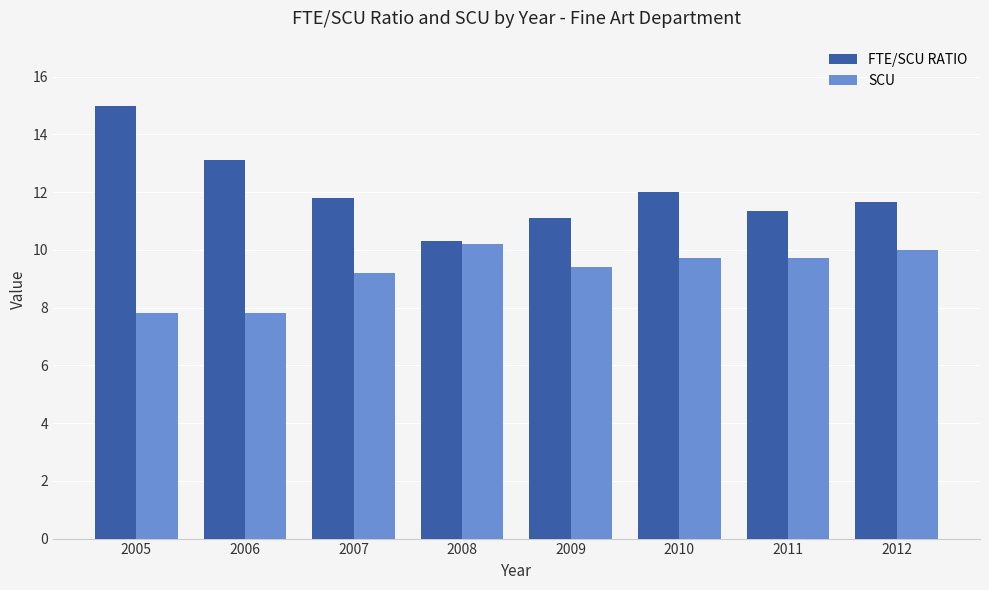

How many values in the FTE/SCU RATIO series exceed 11?

7